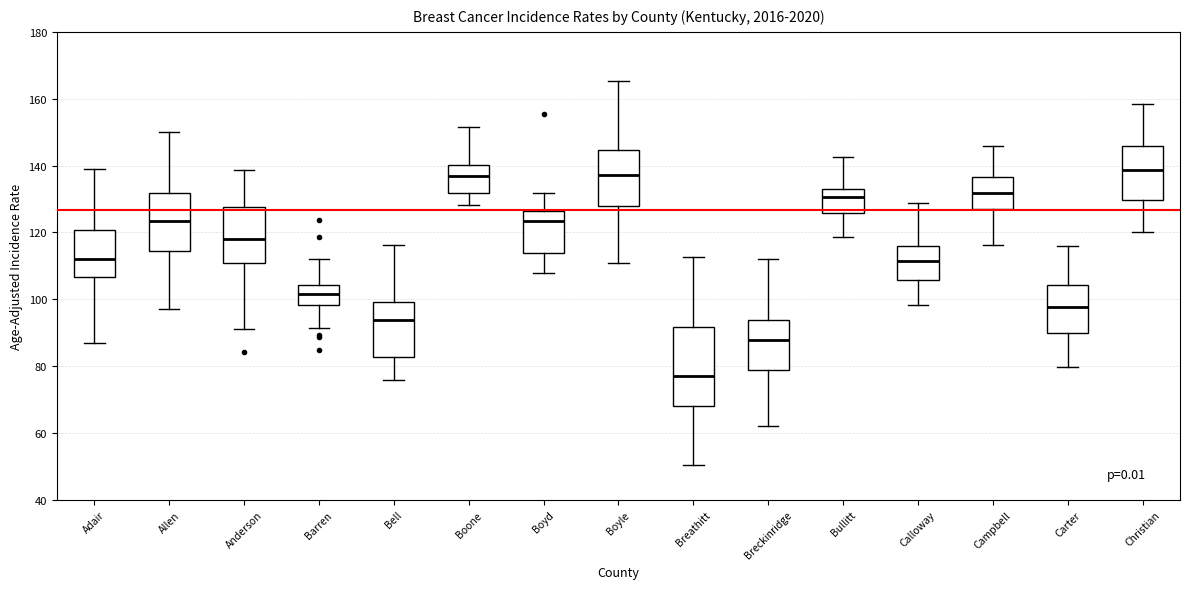

Where is the upper edge of the box for Breathitt on the y-axis? The values are not printed on the chart, so give them approximately, as read against the axis.

92